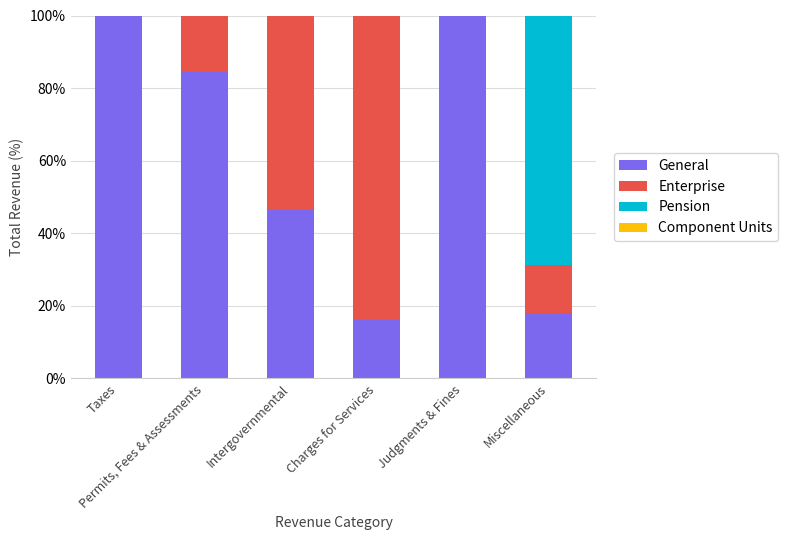

Does the chart contain stacked bars?

Yes